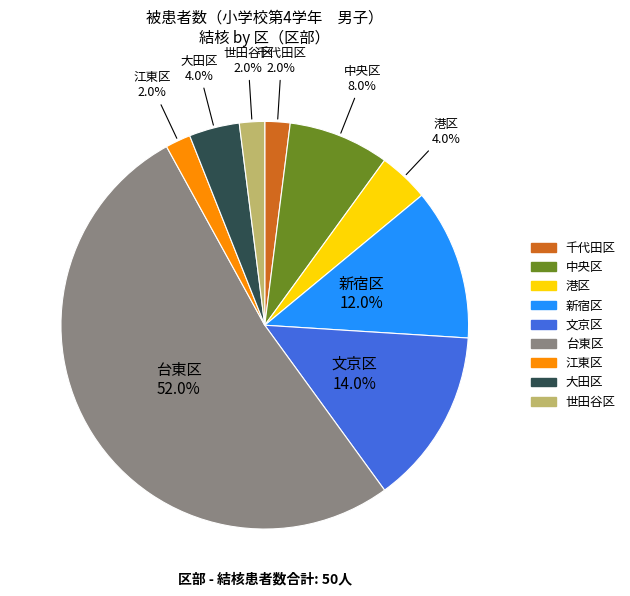

Is there any slice that represents more than half of the pie?

Yes